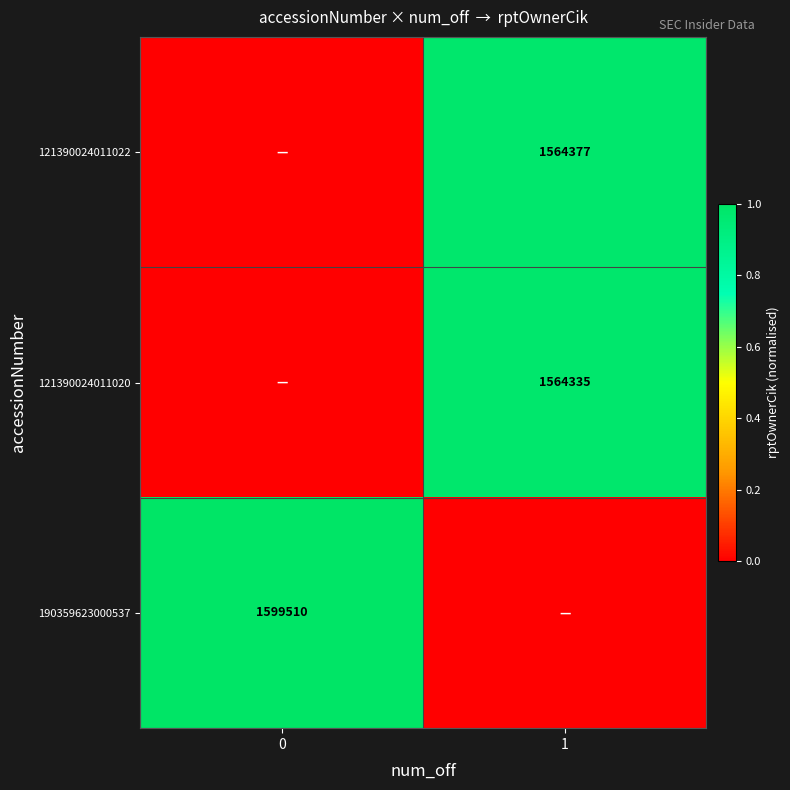

Is it true that 190359623000537 equals 0.5 at 0?

False